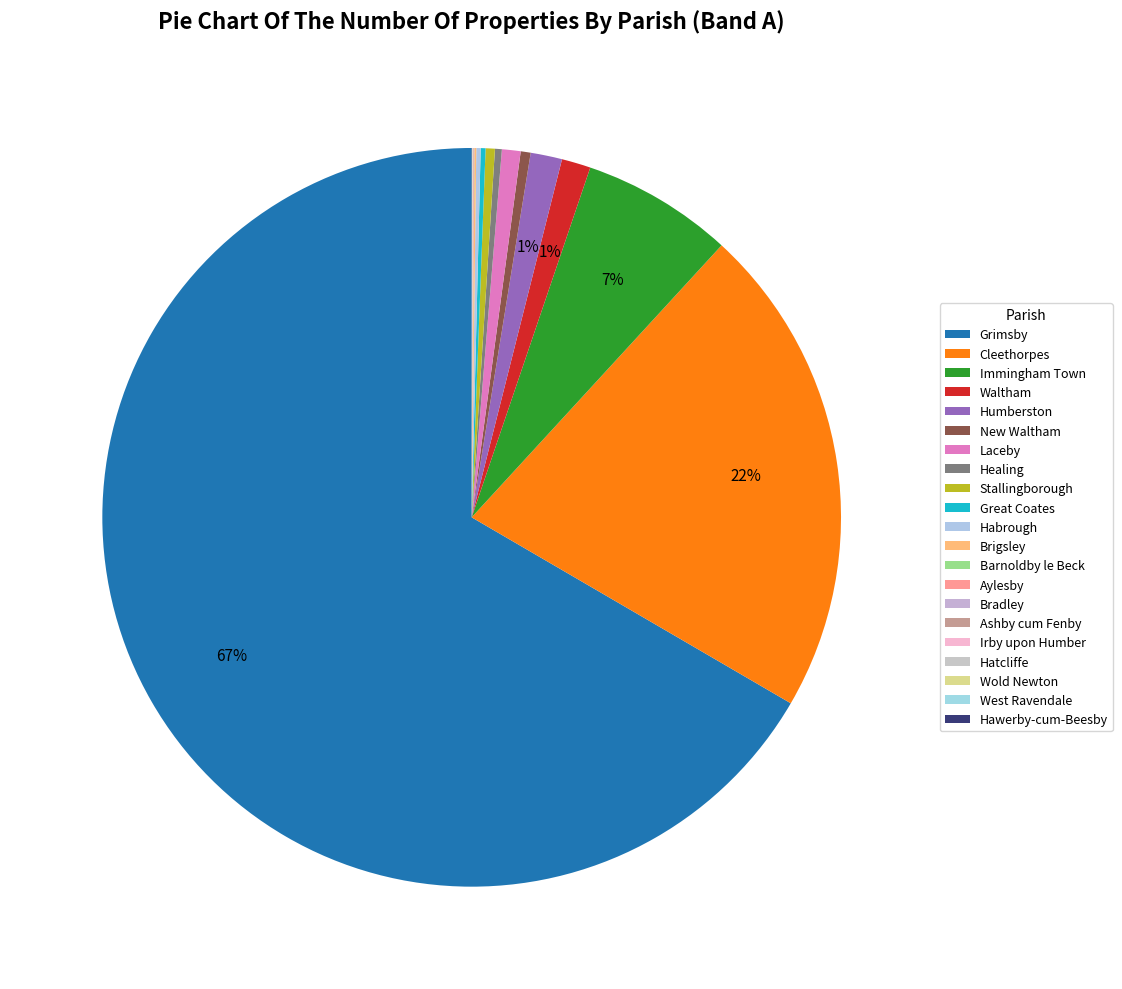

The Humberston slice represents 13% of the pie. True or false?

False